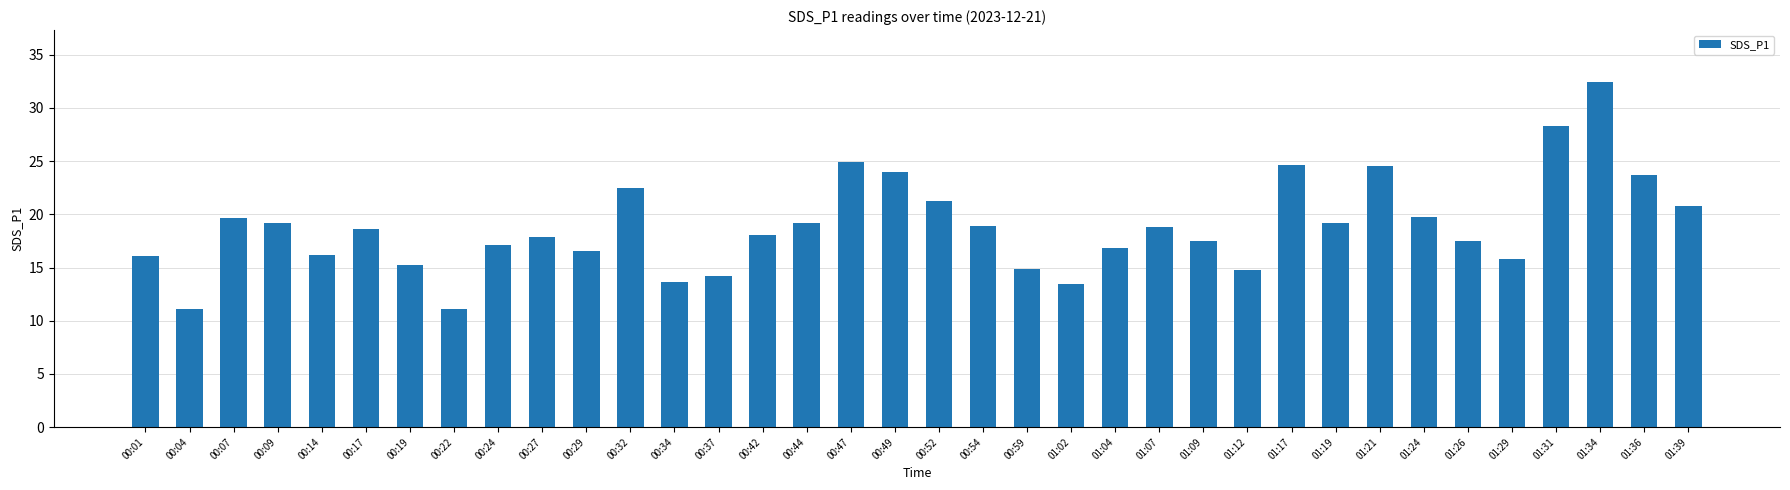

Which has a higher value, 00:29 or 01:09?

01:09